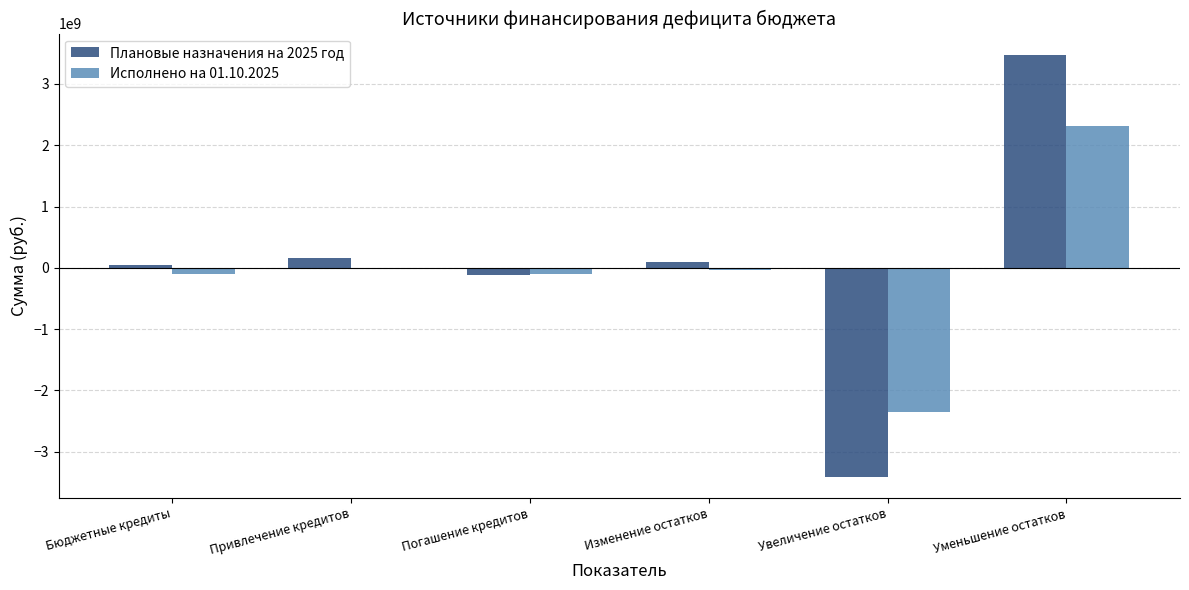

The Исполнено на 01.10.2025 series shows 0.0 at Привлечение кредитов. True or false?

True